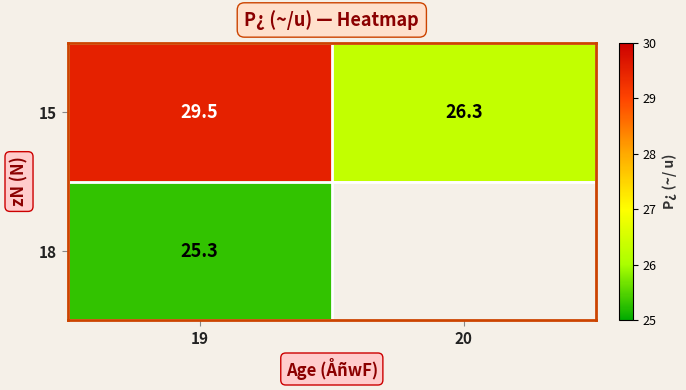

True or false: 15 has a value of 29.5 at 19.

True